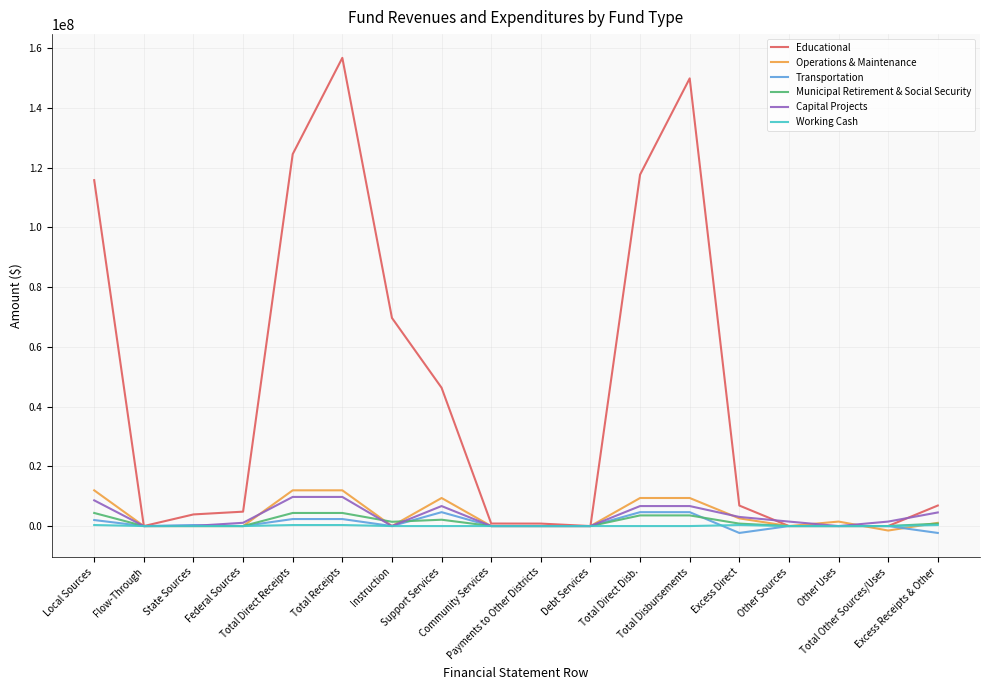

Which series has the largest total across all categories?

Educational